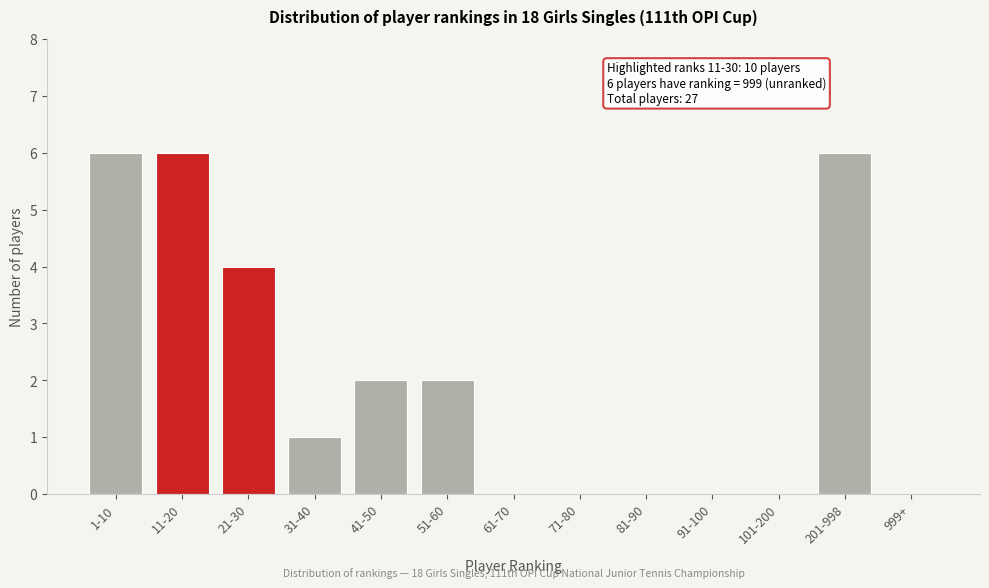

Reading left to right, transcribe all the data shown in this chart.

1-10=6	11-20=6	21-30=4	31-40=1	41-50=2	51-60=2	61-70=0	71-80=0	81-90=0	91-100=0	101-200=0	201-998=6	999+=0